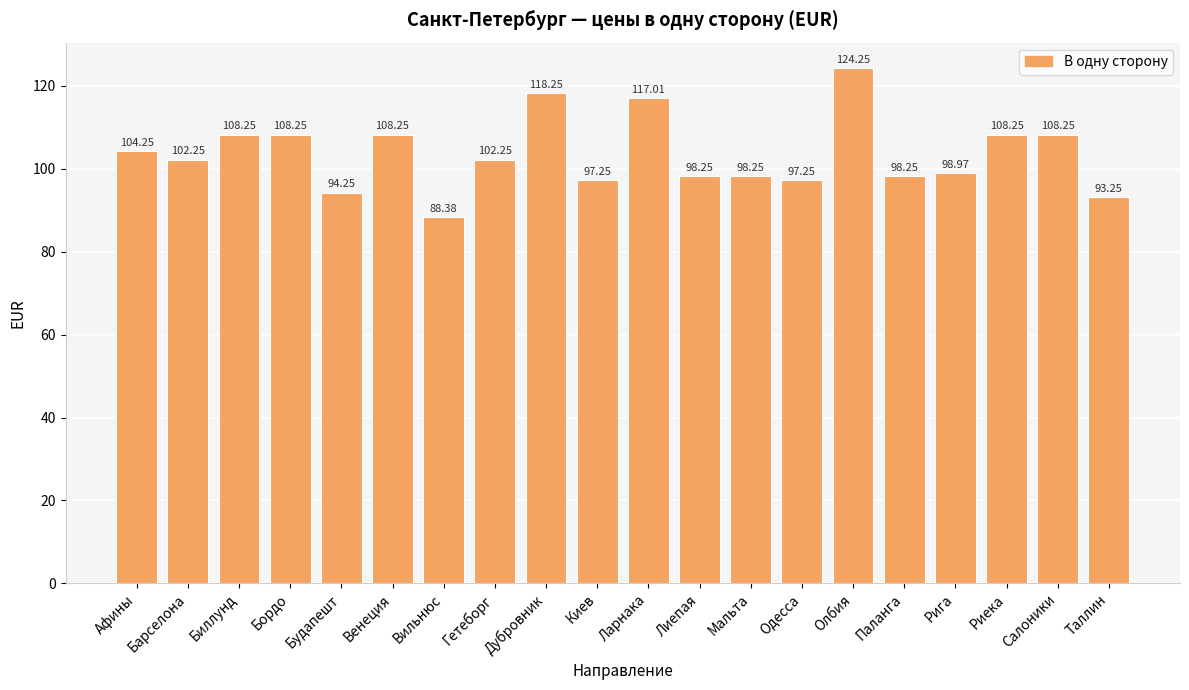

What is the label of the 18th bar from the right?

Биллунд